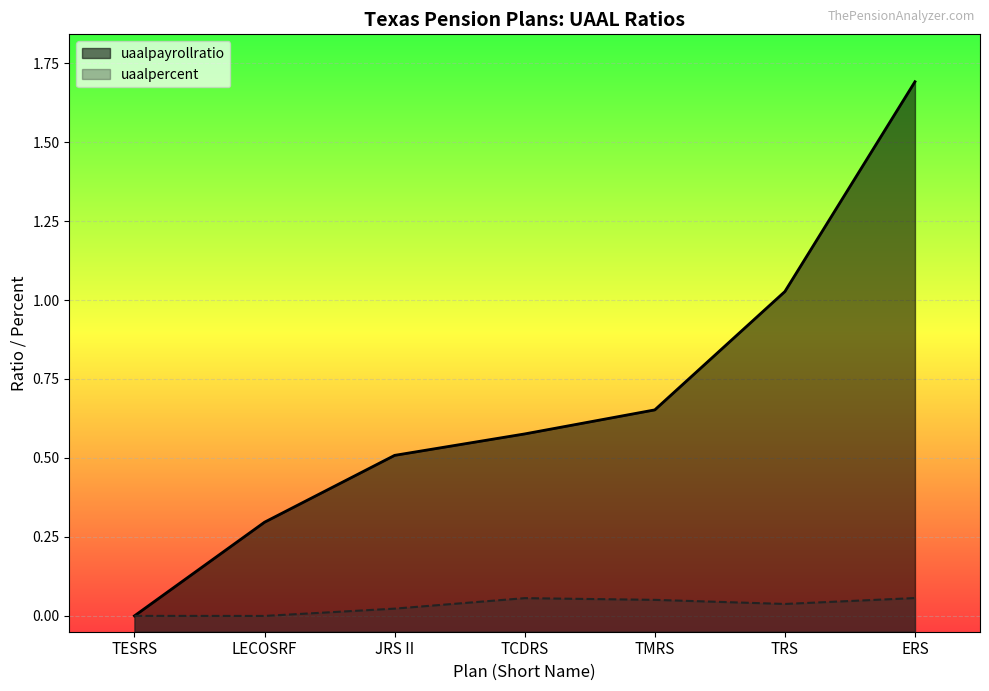

How many lines are shown in the chart?

2